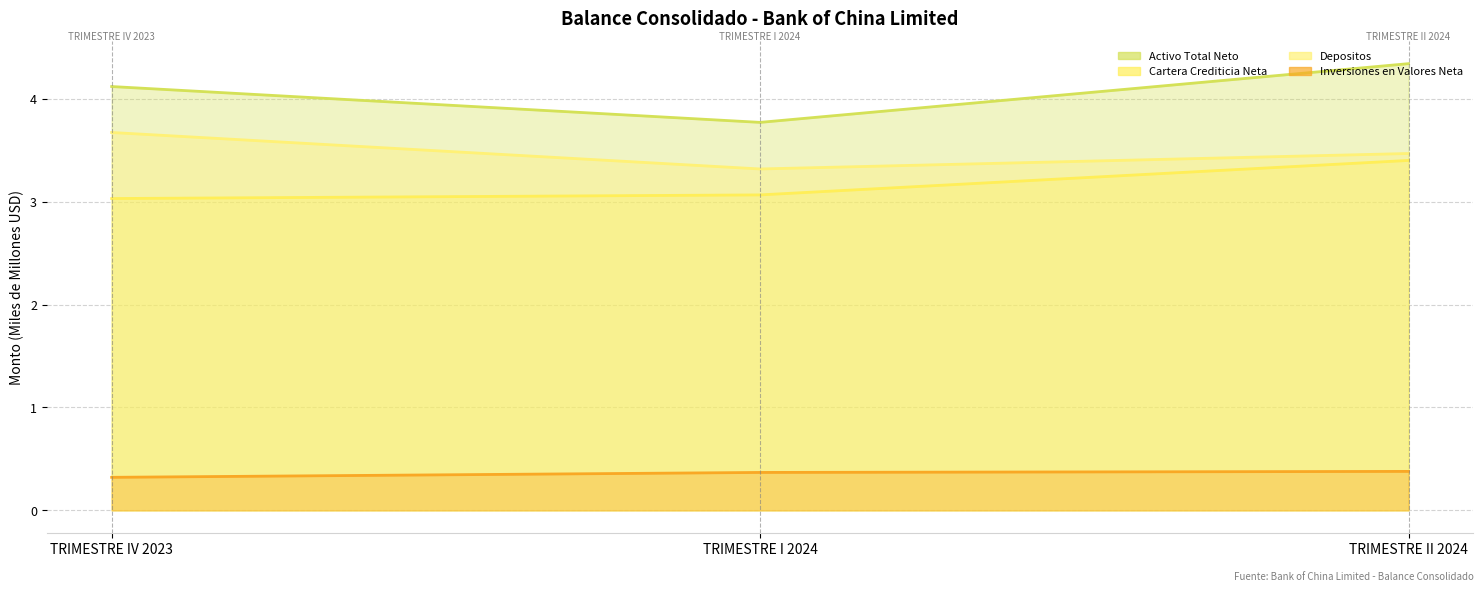

What is the sum of the Inversiones en Valores Neta values at TRIMESTRE I 2024 and TRIMESTRE IV 2023?

0.7